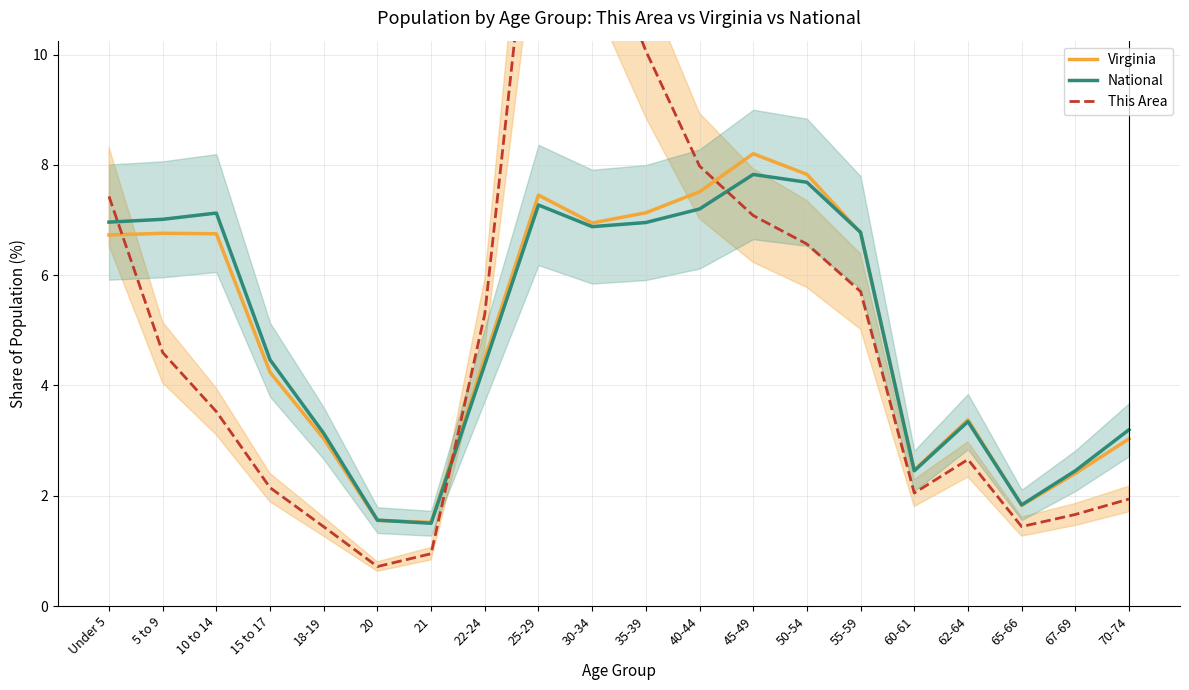

Rank the series by their maximum value, from highest to lowest.

This Area, Virginia, National